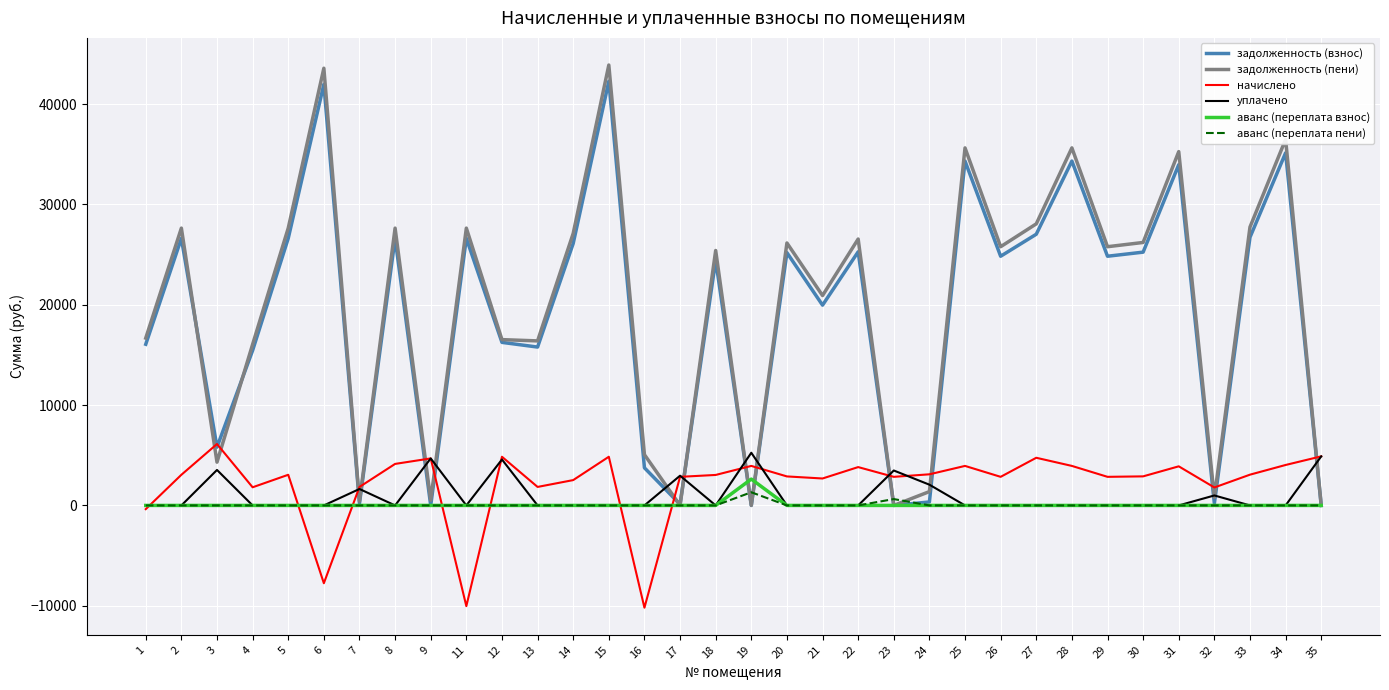

What is the average value of the начислено series?

2190.3